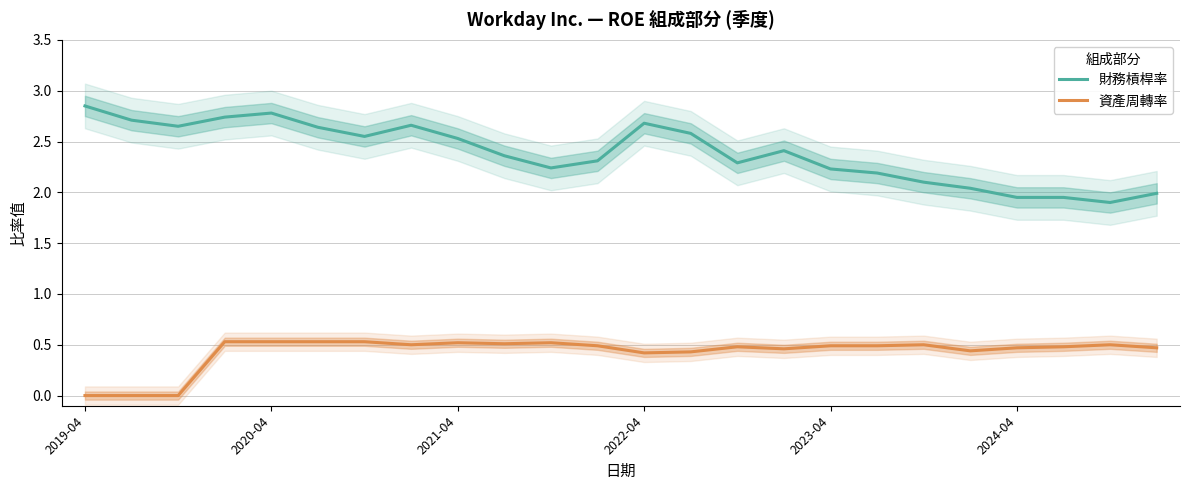

Is this an area chart (filled region under the line)?

No